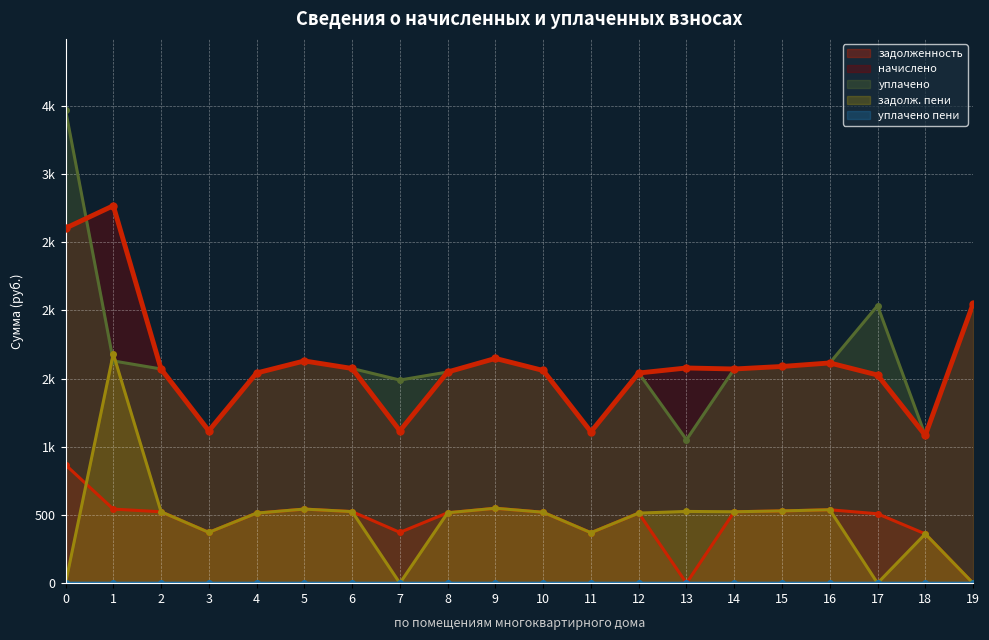

At which label does начислено reach its minimum?

18